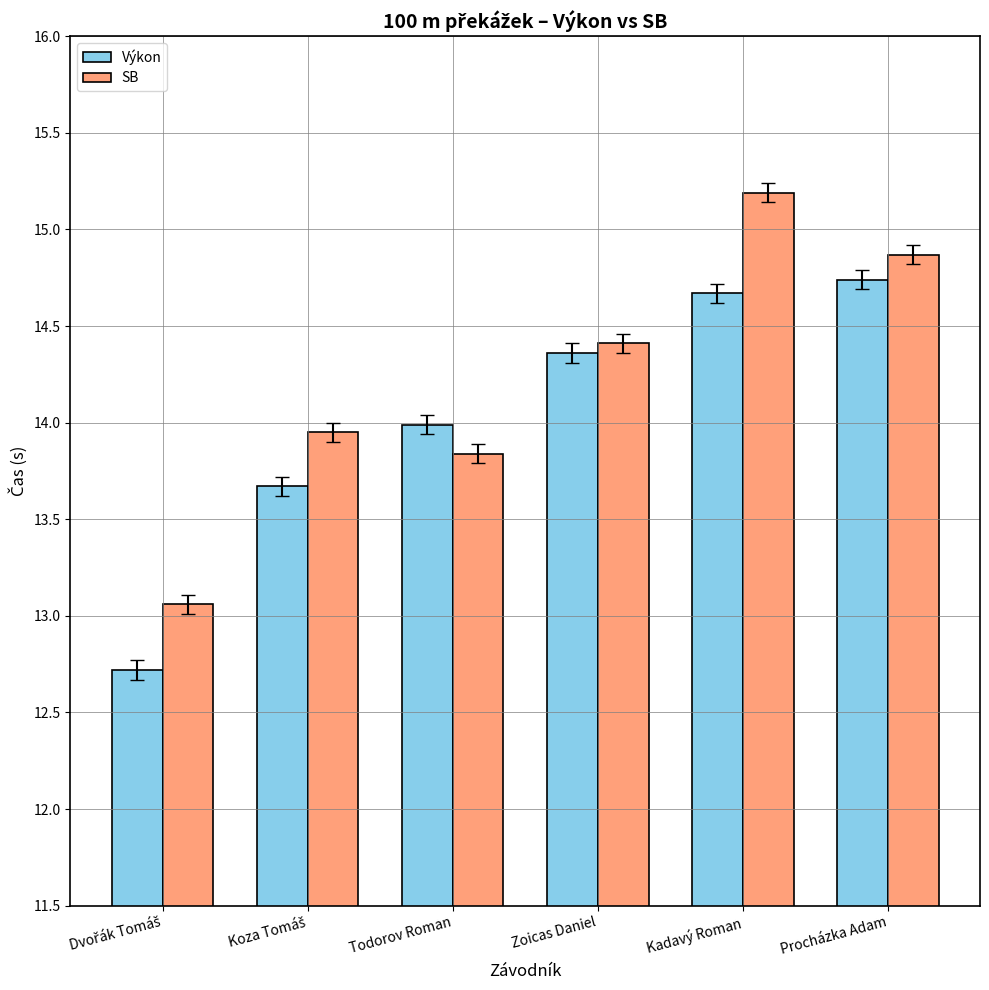

Which series has the largest total across all categories?

SB